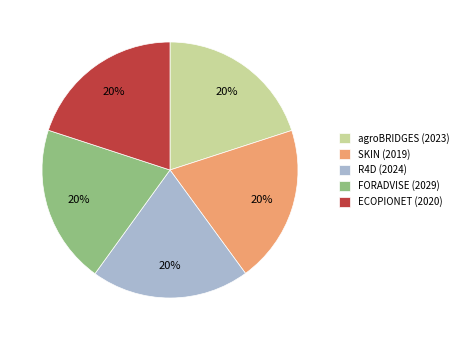

Does ECOPIONET (2020) account for over 50% of the chart?

No